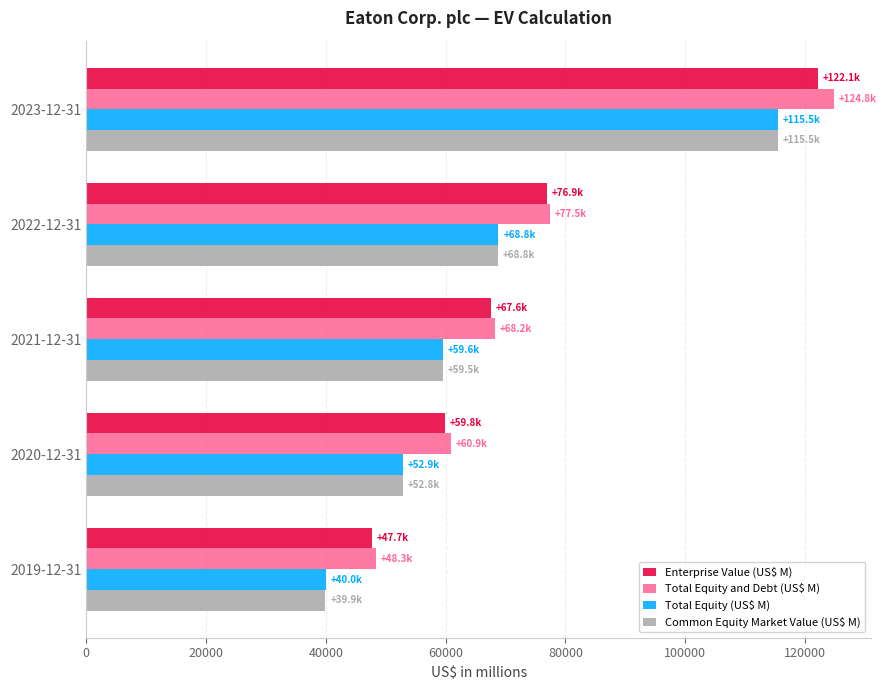

How many data points does each series have?

5